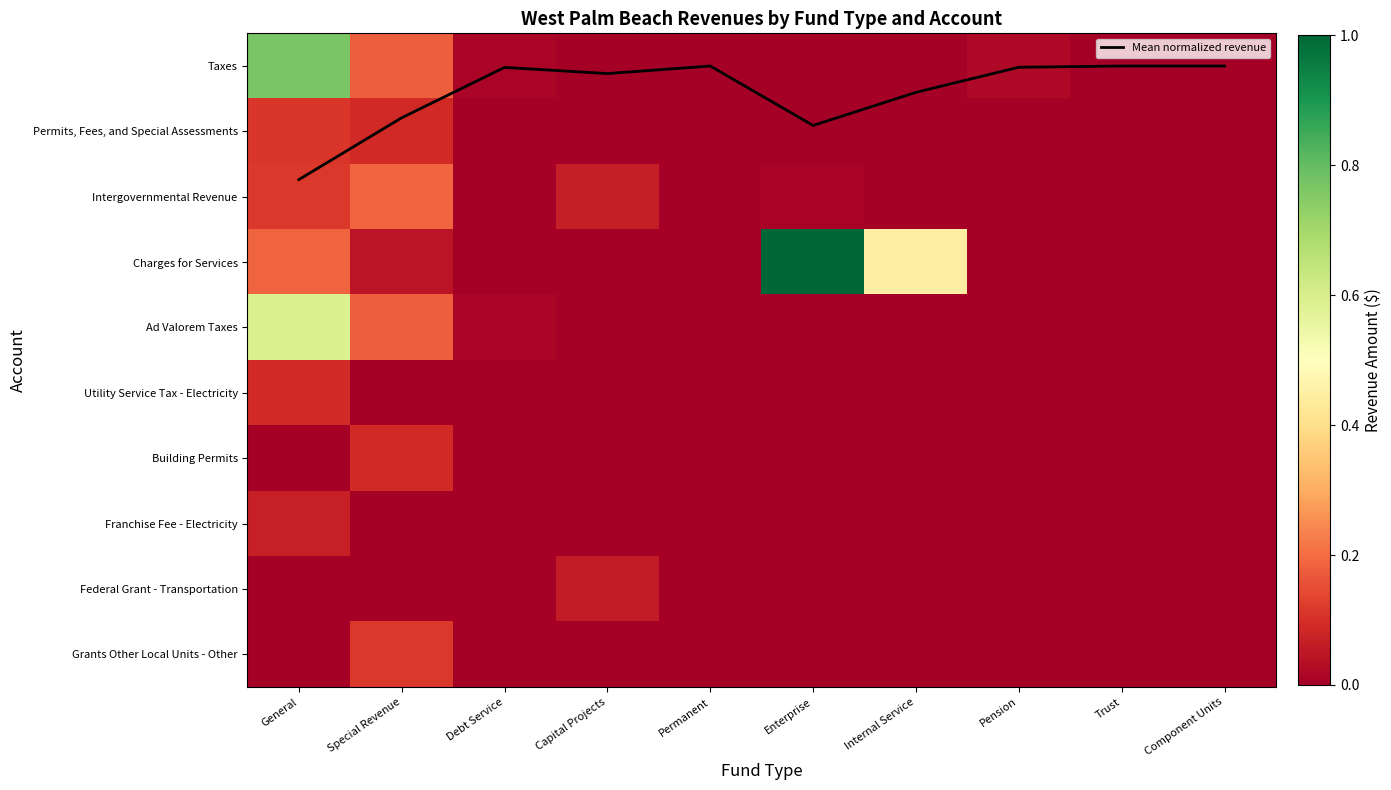

Is it true that Ad Valorem Taxes equals 0.0 at Component Units?

True